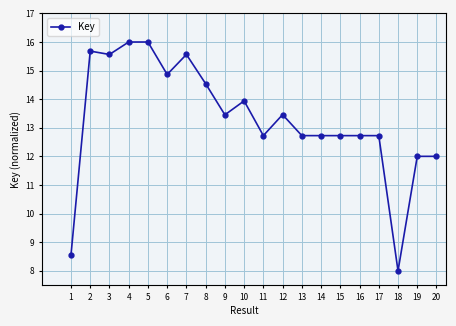

How many values are below 13?

10